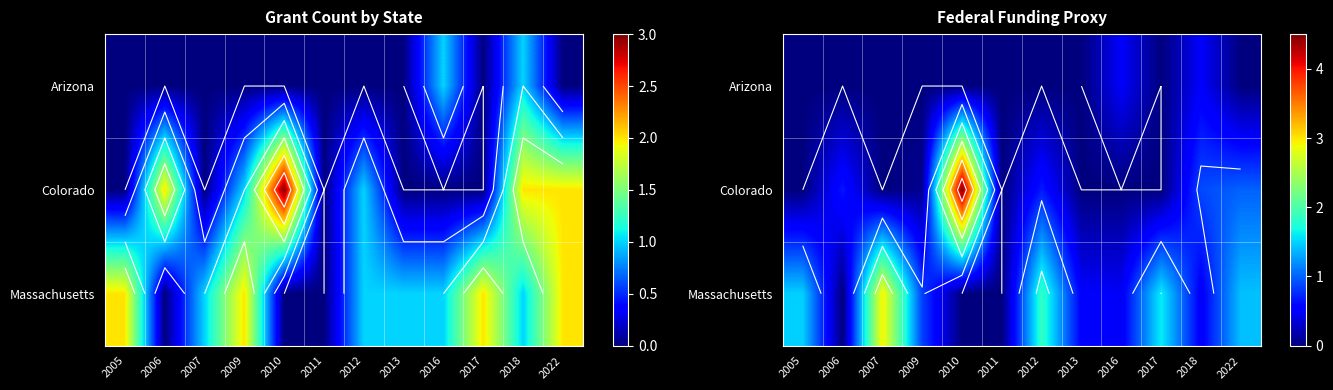

The Massachusetts series shows 681932 at 2016. True or false?

False